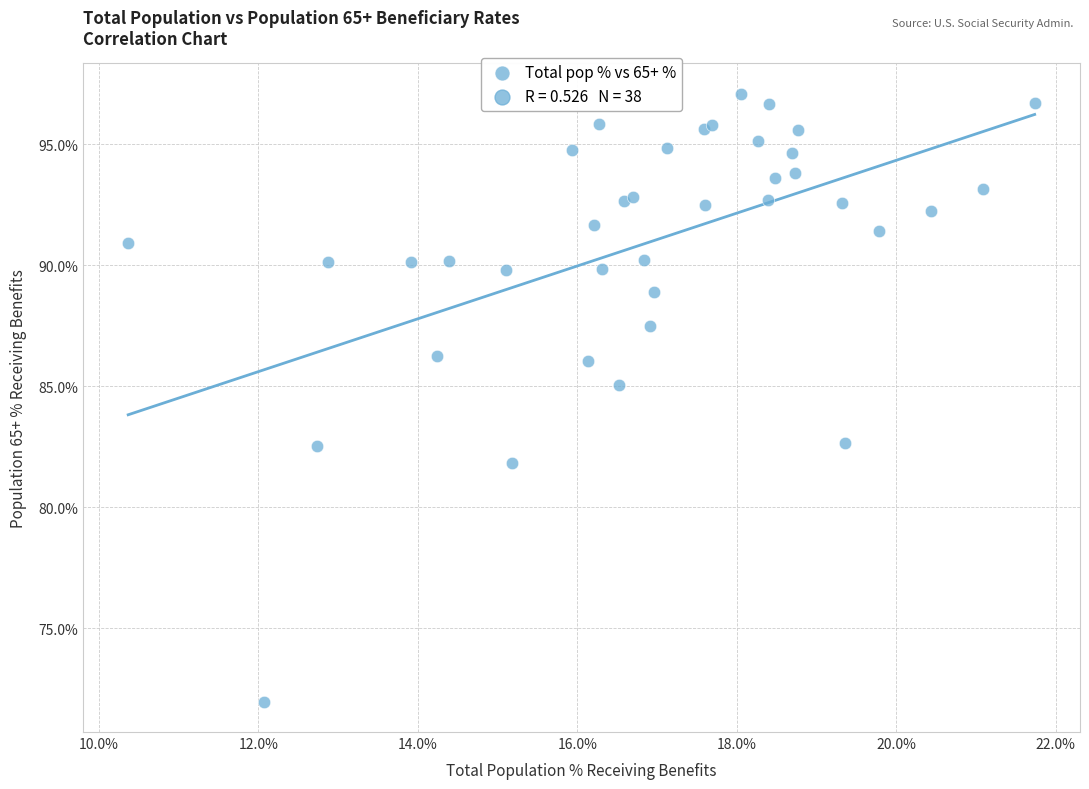

What Y value in the scatter plot is closest to 84?

85.0